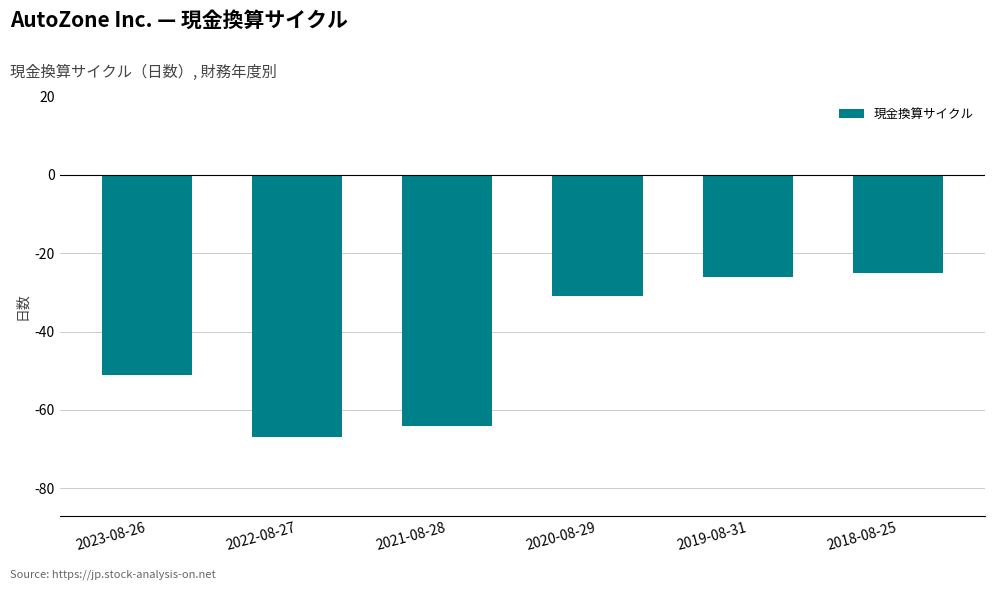

Is it true that the value at 2022-08-27 is -106?

False